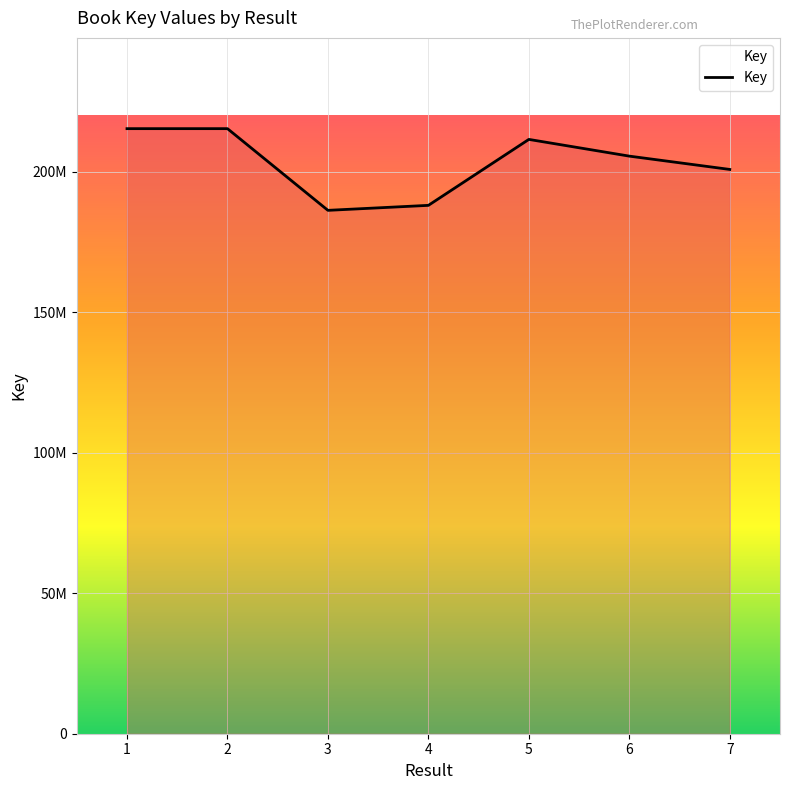

At which category does the chart reach its peak across all series?

1